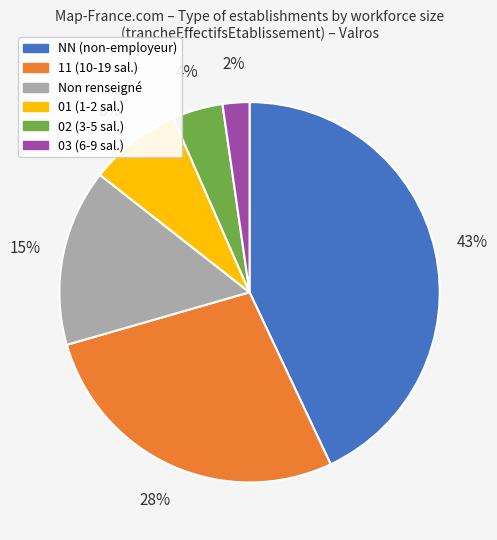

What is the smallest slice in the pie chart?

03 (6-9 sal.)